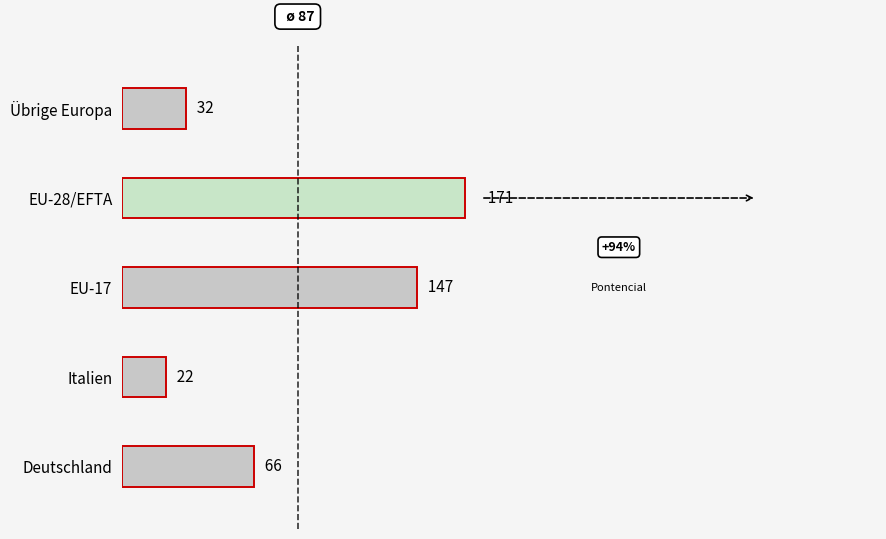

What is the sum of all values?

438